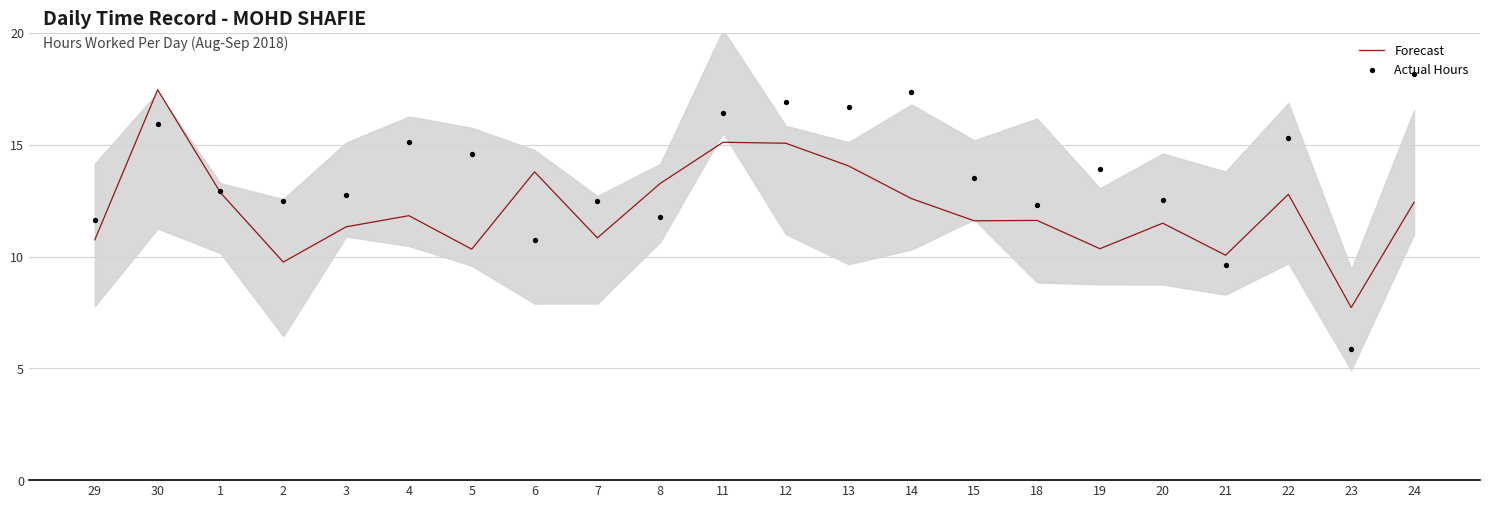

Which series contains the highest Y value?

Actual Hours